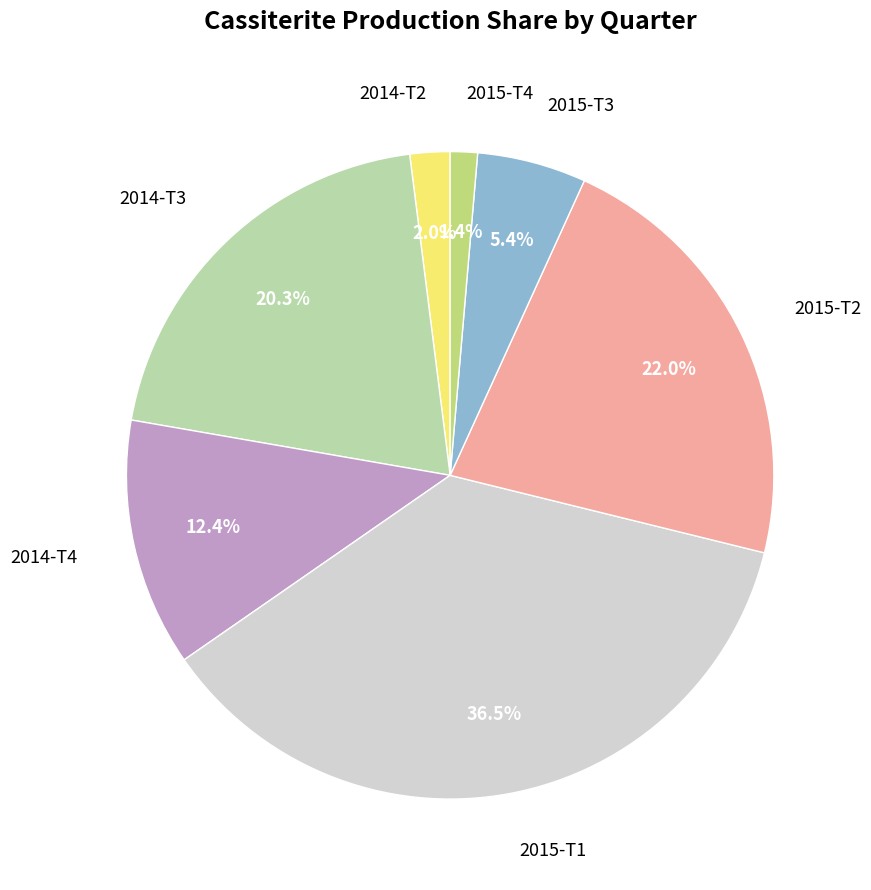

Which slice is the smallest?

2015-T4